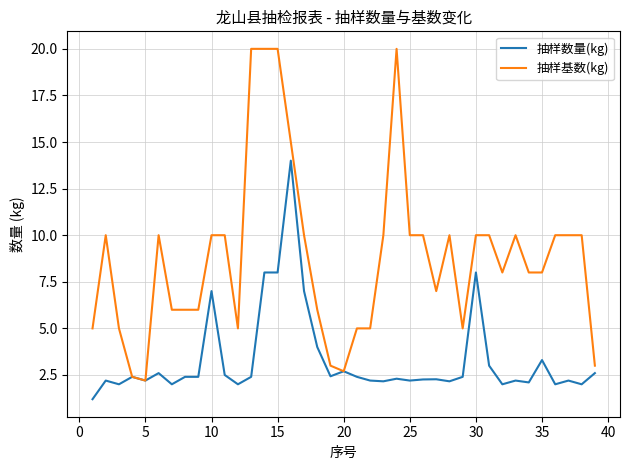

What is the difference between the second highest and second lowest values in the 抽样数量(kg) series?

6.0